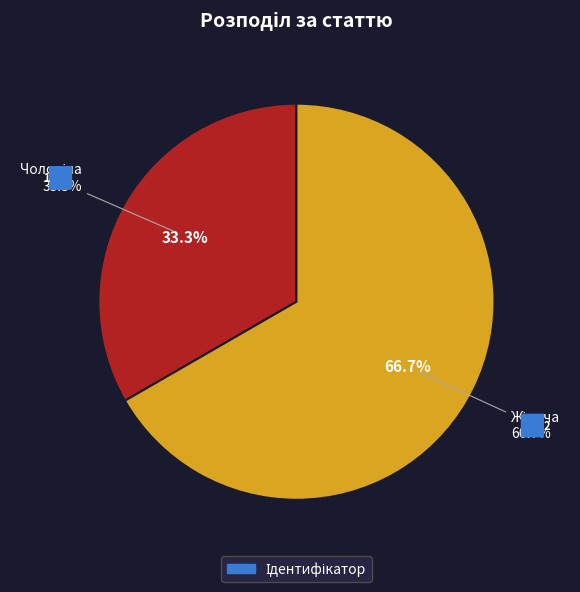

How many slices are in this pie chart?

2